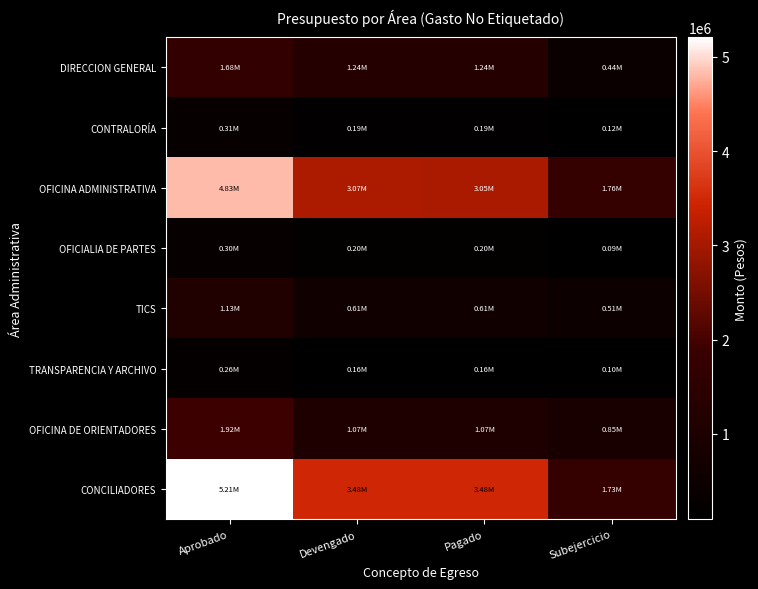

What is the difference between the highest and lowest values at Pagado?

3315852.8